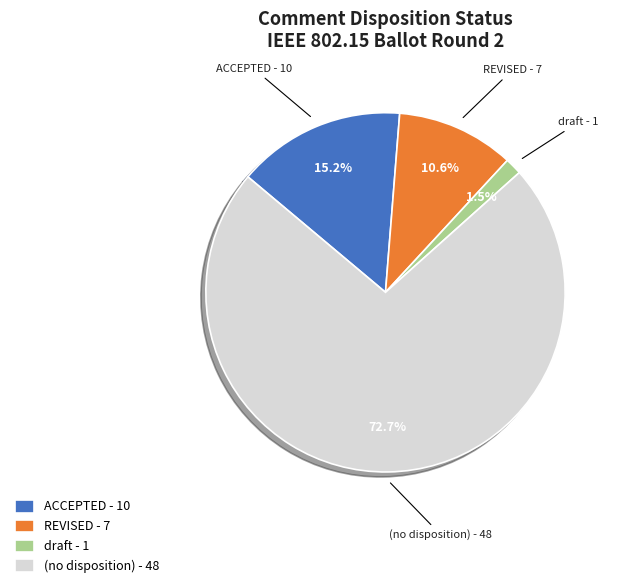

Does any single category account for the majority?

Yes